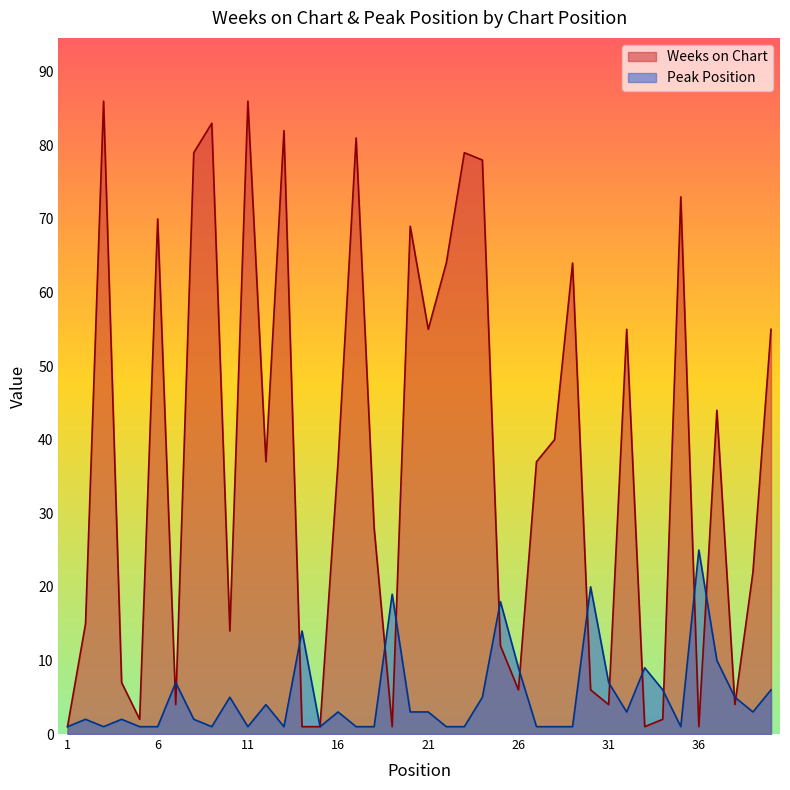

Which series has the largest total across all categories?

Weeks on Chart